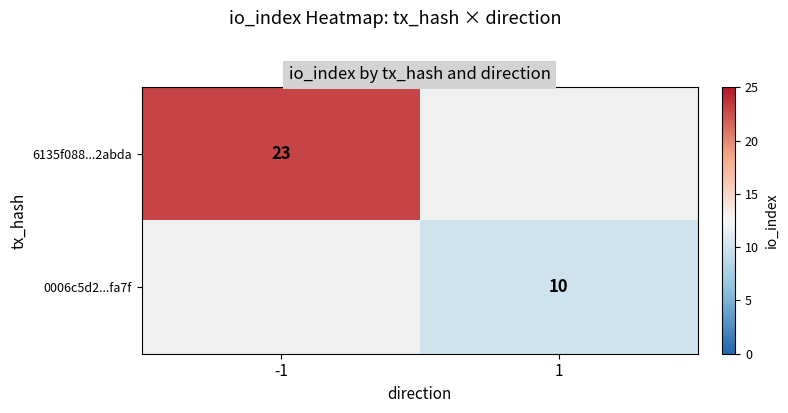

Is the value of 6135f088...2abda at -1 greater than the value of 0006c5d2...fa7f at 1?

Yes